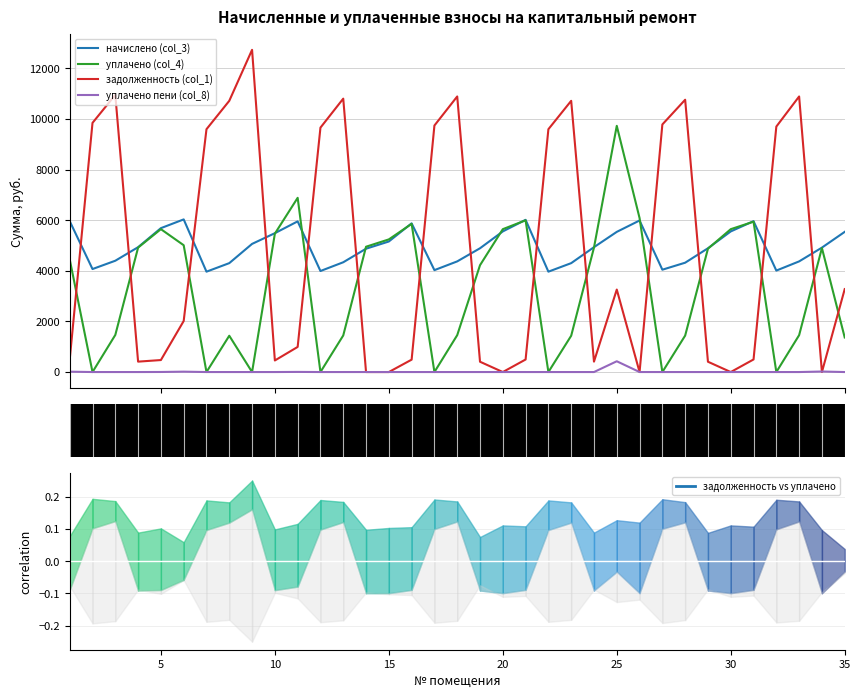

After their last crossing, which series has the higher values: задолженность (col_1) or начислено (col_3)?

начислено (col_3)